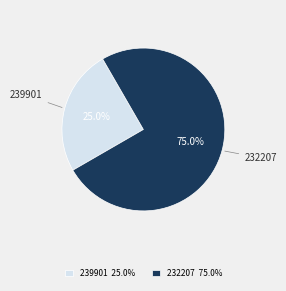

Rank the categories by value from lowest to highest.

239901, 232207